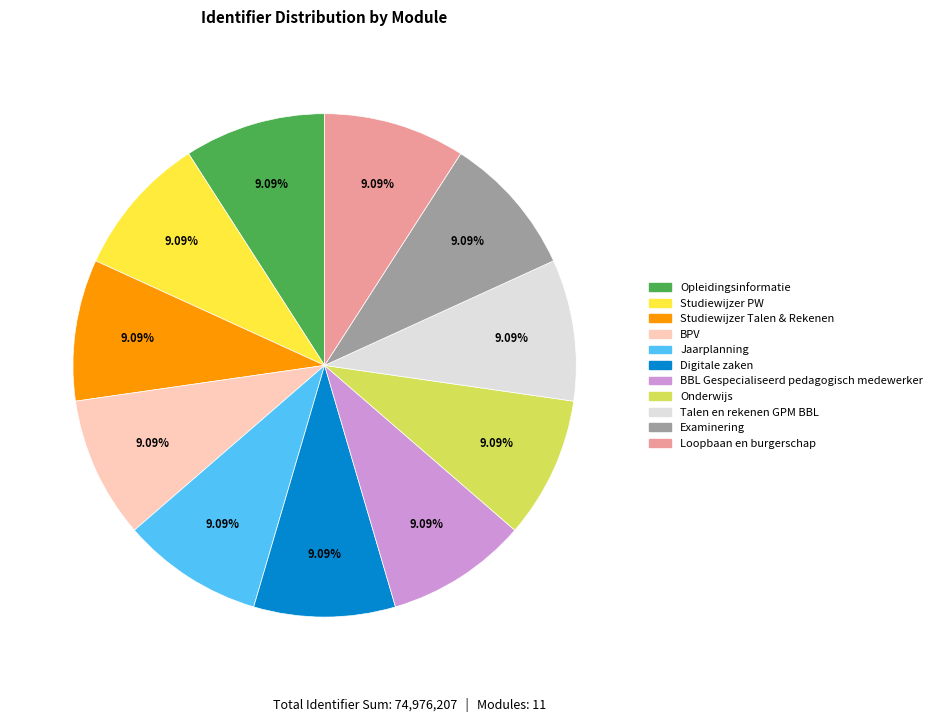

Is Talen en rekenen GPM BBL the majority of the pie?

No